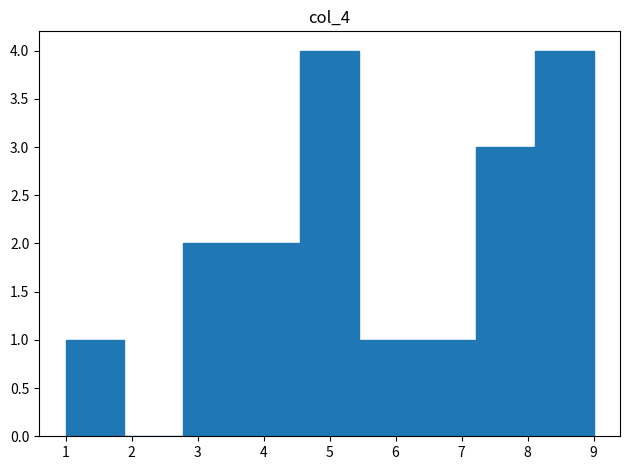

How tall is the bar that spans 5.4 to 6.3 on the x-axis? Neither the bar edges nor the heights are printed on the chart, so give them approximately, as read against the axes.

1